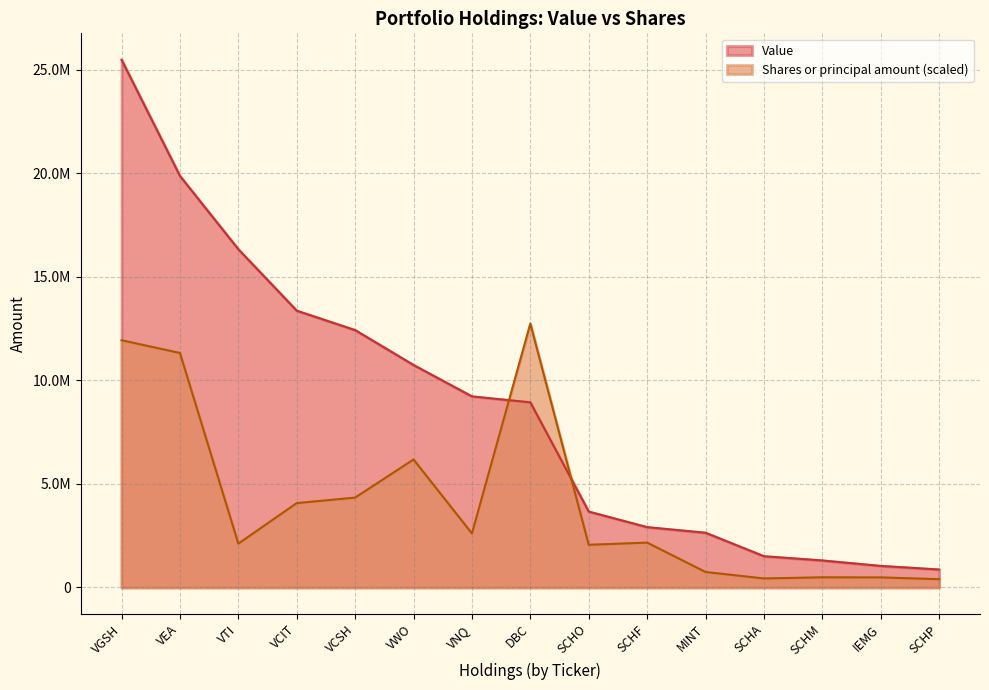

Between IEMG and SCHA, which is larger?

SCHA